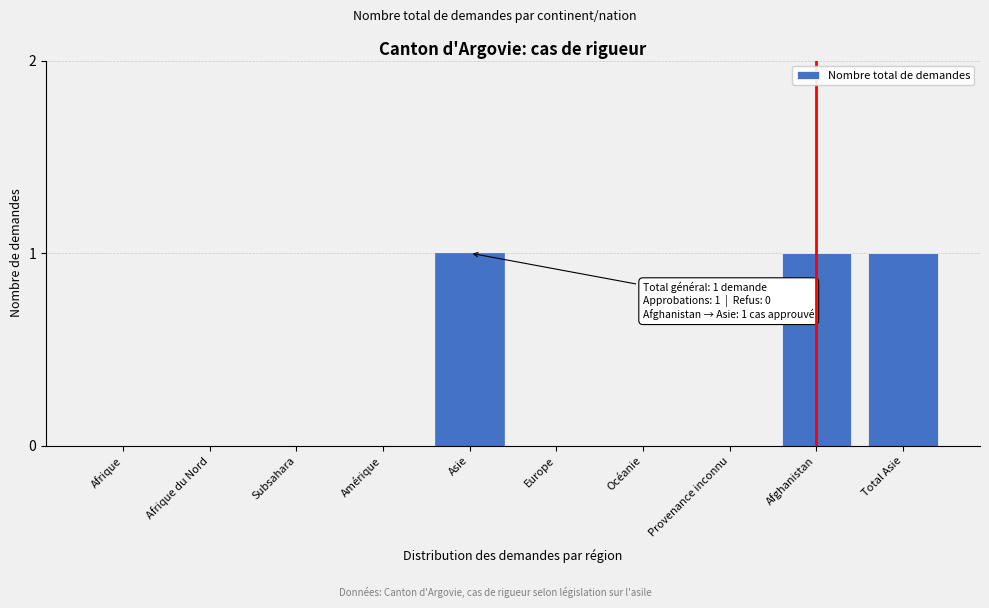

Reading left to right, extract all data points from this chart.

Afrique=0	Afrique du Nord=0	Subsahara=0	Amérique=0	Asie=1	Europe=0	Océanie=0	Provenance inconnu=0	Afghanistan=1	Total Asie=1